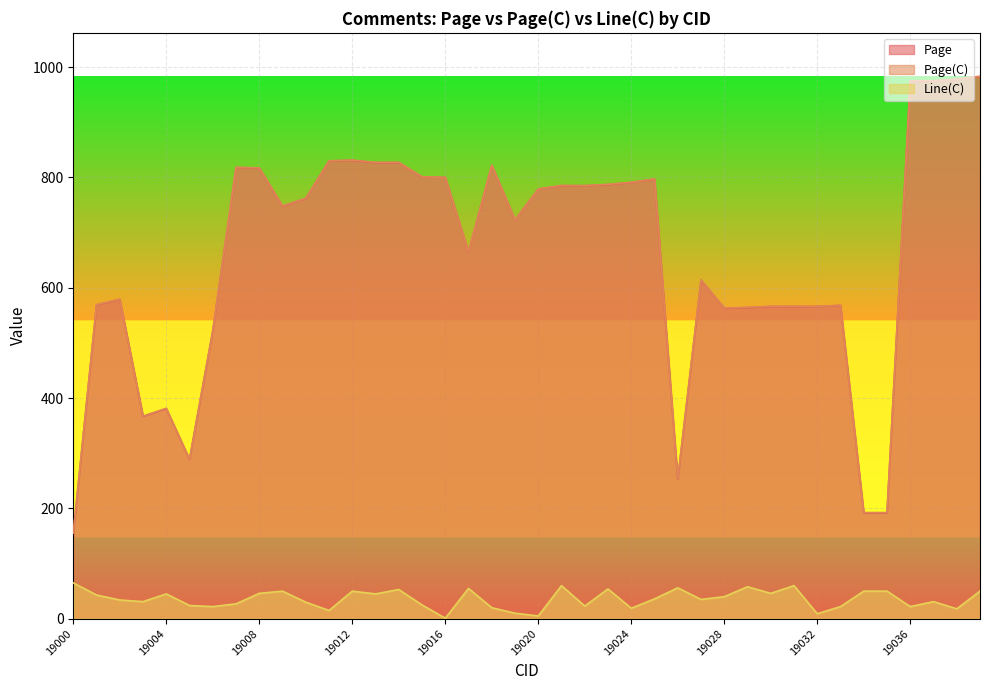

Reading right to left, extract all data points from this chart.

Page: 19039=983.0	19038=978.0	19037=975.0	19036=975.0	19035=192.0	19034=192.0	19033=568.0	19032=566.0	19031=566.0	19030=566.0	19029=564.0	19028=563.0	19027=614.0	19026=253.0	19025=797.0	19024=791.0	19023=787.0	19022=785.0	19021=785.0	19020=779.0	19019=723.0	19018=822.0	19017=665.0	19016=800.0	19015=801.0	19014=827.0	19013=827.0	19012=831.0	19011=830.0	19010=762.0	19009=748.0	19008=817.0	19007=818.0	19006=522.0	19005=289.0	19004=381.0	19003=367.0	19002=579.0	19001=569.0	19000=155.0
Page(C): 19039=983.5	19038=978.2	19037=975.3	19036=975.2	19035=192.5	19034=192.5	19033=568.2	19032=566.1	19031=566.6	19030=566.5	19029=564.6	19028=563.4	19027=614.4	19026=253.6	19025=797.4	19024=791.2	19023=787.5	19022=785.2	19021=785.6	19020=779.0	19019=723.1	19018=822.2	19017=665.5	19016=800.0	19015=801.2	19014=827.5	19013=827.5	19012=831.5	19011=830.1	19010=762.3	19009=748.5	19008=817.5	19007=818.3	19006=522.2	19005=289.2	19004=381.4	19003=367.3	19002=579.3	19001=569.4	19000=155.7
Line(C): 19039=50.0	19038=18.0	19037=31.0	19036=22.0	19035=50.0	19034=50.0	19033=22.0	19032=9.0	19031=60.0	19030=46.0	19029=58.0	19028=40.0	19027=35.0	19026=56.0	19025=36.0	19024=19.0	19023=54.0	19022=23.0	19021=60.0	19020=5.0	19019=10.0	19018=20.0	19017=55.0	19016=1.0	19015=25.0	19014=53.0	19013=45.0	19012=50.0	19011=15.0	19010=30.0	19009=50.0	19008=46.0	19007=27.0	19006=22.0	19005=24.0	19004=45.0	19003=31.0	19002=34.0	19001=43.0	19000=65.0